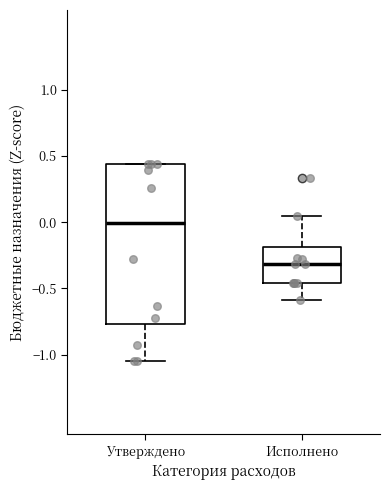

Which box is the tallest, from its lower edge to its upper edge?

Утверждено